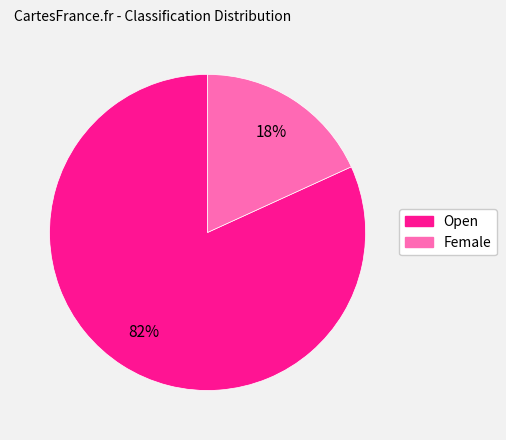

Rank the categories by value from lowest to highest.

Female, Open